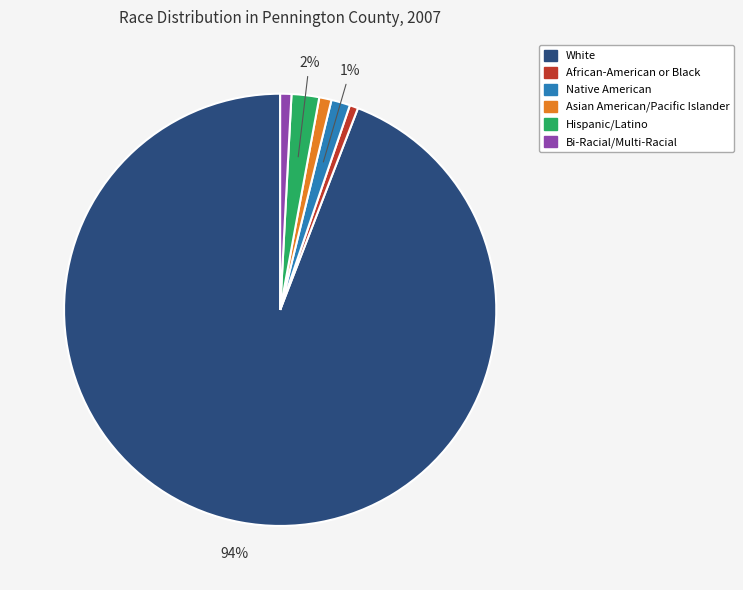

Is the sum of Bi-Racial/Multi-Racial and African-American or Black greater than half?

No